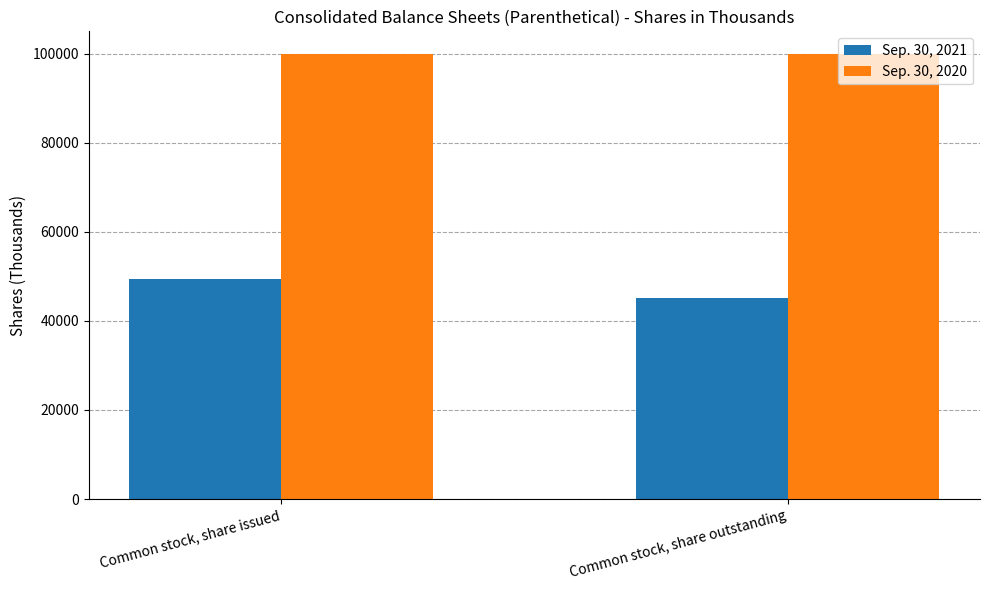

Read the Sep. 30, 2020 value at Common stock, share issued.

100000